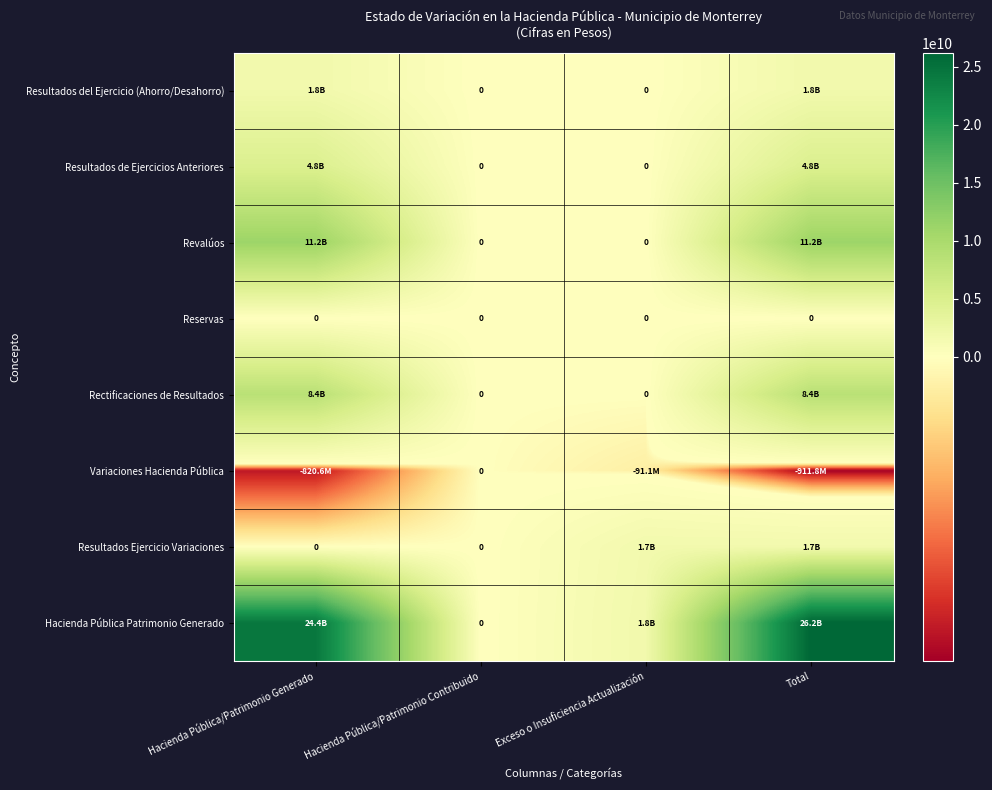

List the series in order of their peak value, lowest first.

Reservas, Variaciones Hacienda Pública, Resultados Ejercicio Variaciones, Resultados del Ejercicio (Ahorro/Desahorro), Resultados de Ejercicios Anteriores, Rectificaciones de Resultados, Revalúos, Hacienda Pública Patrimonio Generado